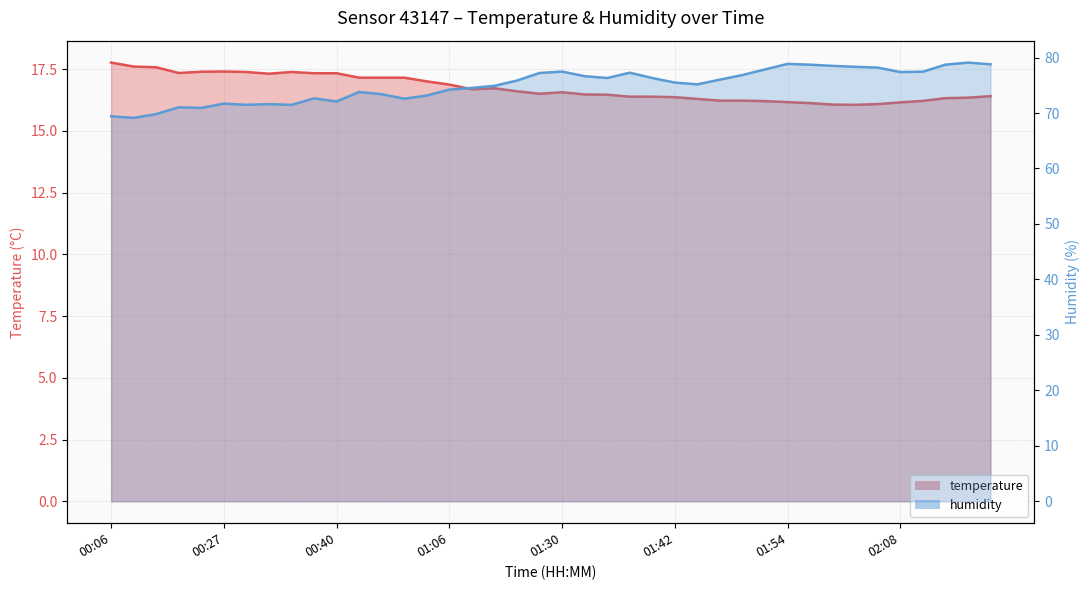

What is the lowest value of the temperature series?

16.1